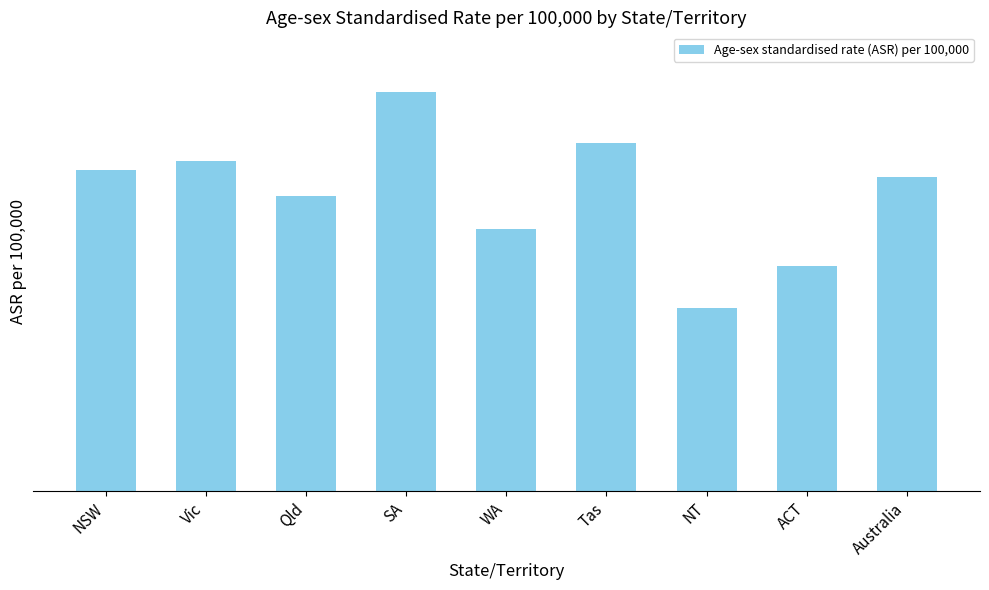

What is the difference between the maximum and minimum values?

10146